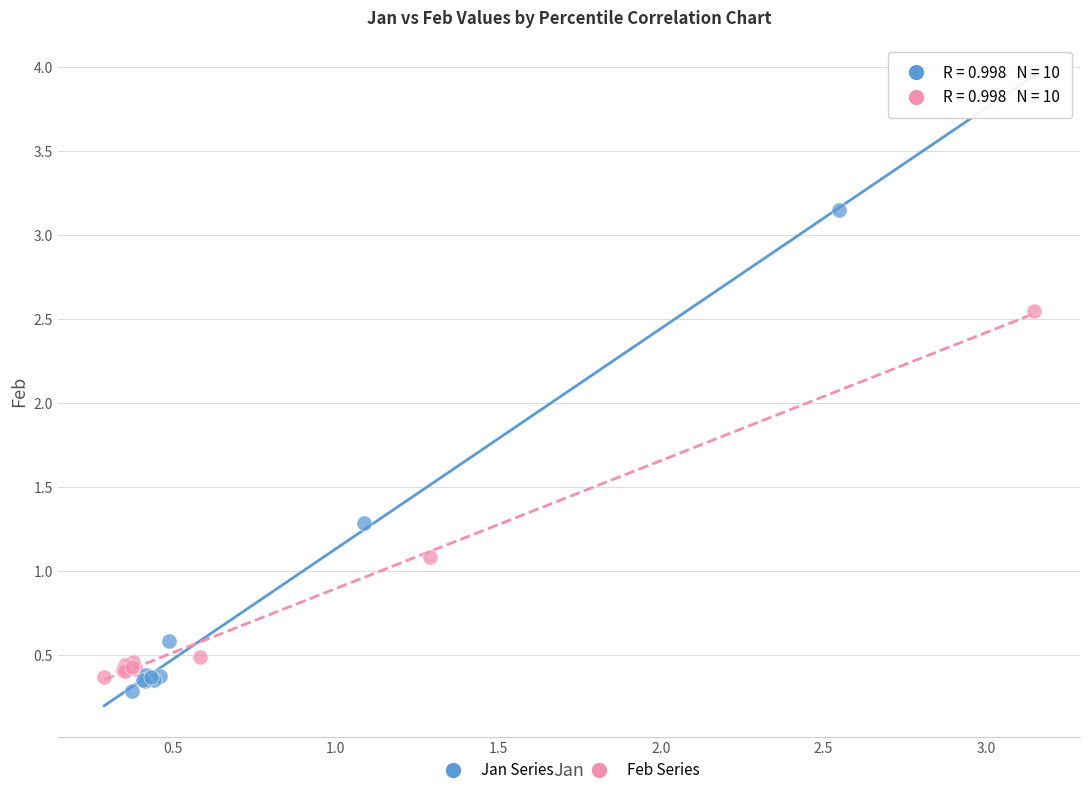

Which series contains the highest Y value?

Jan Series